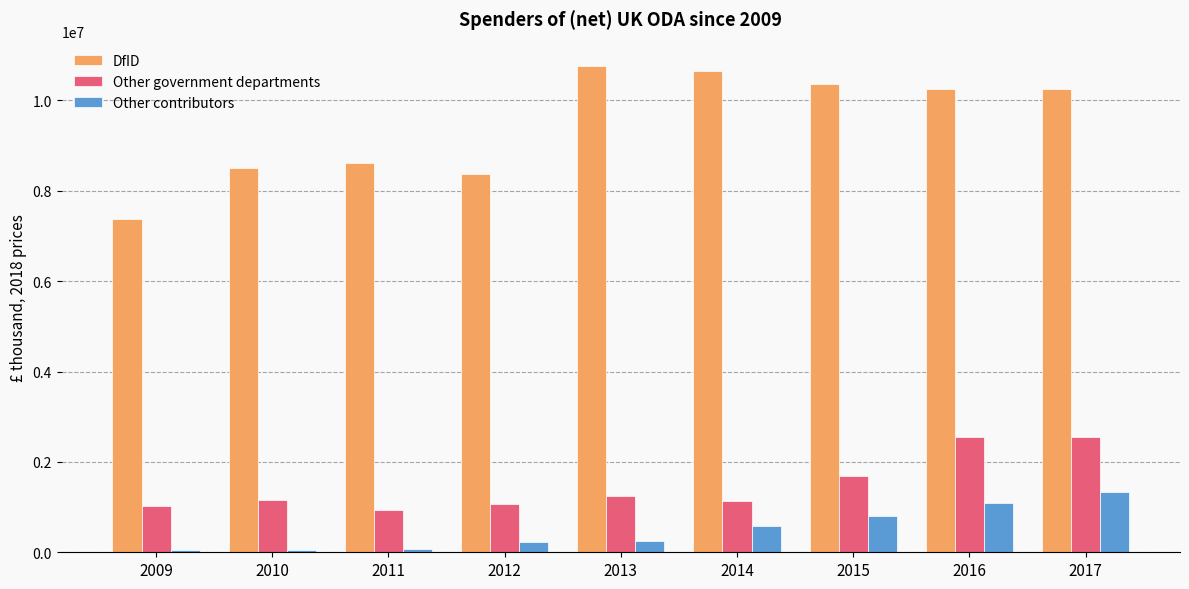

How many bars are there in total?

27